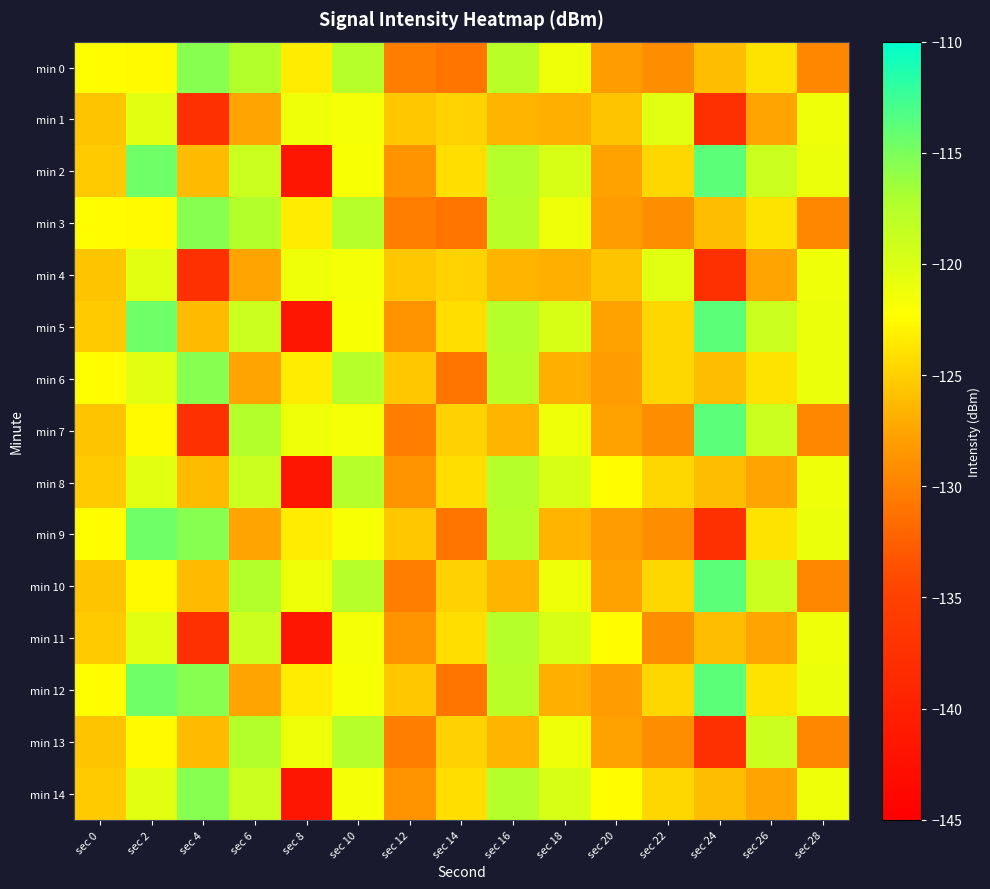

Reading left to right, list all the values displayed in this chart.

min 0: sec 0=-122.4	sec 2=-122.6	sec 4=-115.6	sec 6=-117.4	sec 8=-123.4	sec 10=-117.7	sec 12=-130.4	sec 14=-131.0	sec 16=-117.8	sec 18=-121.2	sec 20=-128.1	sec 22=-129.2	sec 24=-126.0	sec 26=-123.9	sec 28=-129.6
min 1: sec 0=-125.6	sec 2=-120.3	sec 4=-137.5	sec 6=-127.6	sec 8=-121.3	sec 10=-121.7	sec 12=-125.5	sec 14=-124.8	sec 16=-126.7	sec 18=-126.9	sec 20=-125.6	sec 22=-120.3	sec 24=-137.5	sec 26=-127.6	sec 28=-121.3
min 2: sec 0=-125.3	sec 2=-114.6	sec 4=-126.3	sec 6=-119.0	sec 8=-141.5	sec 10=-121.8	sec 12=-128.8	sec 14=-124.2	sec 16=-117.5	sec 18=-119.8	sec 20=-127.7	sec 22=-124.5	sec 24=-113.8	sec 26=-118.9	sec 28=-120.9
min 3: sec 0=-122.4	sec 2=-122.6	sec 4=-115.6	sec 6=-117.4	sec 8=-123.4	sec 10=-117.7	sec 12=-130.4	sec 14=-131.0	sec 16=-117.8	sec 18=-121.2	sec 20=-128.1	sec 22=-129.2	sec 24=-126.0	sec 26=-123.9	sec 28=-129.6
min 4: sec 0=-125.6	sec 2=-120.3	sec 4=-137.5	sec 6=-127.6	sec 8=-121.3	sec 10=-121.7	sec 12=-125.5	sec 14=-124.8	sec 16=-126.7	sec 18=-126.9	sec 20=-125.6	sec 22=-120.3	sec 24=-137.5	sec 26=-127.6	sec 28=-121.3
min 5: sec 0=-125.3	sec 2=-114.6	sec 4=-126.3	sec 6=-119.0	sec 8=-141.5	sec 10=-121.8	sec 12=-128.8	sec 14=-124.2	sec 16=-117.5	sec 18=-119.8	sec 20=-127.7	sec 22=-124.5	sec 24=-113.8	sec 26=-118.9	sec 28=-120.9
min 6: sec 0=-122.4	sec 2=-120.3	sec 4=-115.6	sec 6=-127.6	sec 8=-123.4	sec 10=-117.7	sec 12=-125.5	sec 14=-131.0	sec 16=-117.8	sec 18=-126.9	sec 20=-128.1	sec 22=-124.5	sec 24=-126.0	sec 26=-123.9	sec 28=-120.9
min 7: sec 0=-125.6	sec 2=-122.6	sec 4=-137.5	sec 6=-117.4	sec 8=-121.3	sec 10=-121.7	sec 12=-130.4	sec 14=-124.8	sec 16=-126.7	sec 18=-121.2	sec 20=-127.7	sec 22=-129.2	sec 24=-113.8	sec 26=-118.9	sec 28=-129.6
min 8: sec 0=-125.3	sec 2=-120.3	sec 4=-126.3	sec 6=-119.0	sec 8=-141.5	sec 10=-117.7	sec 12=-128.8	sec 14=-124.2	sec 16=-117.5	sec 18=-119.8	sec 20=-122.4	sec 22=-124.5	sec 24=-126.0	sec 26=-127.6	sec 28=-121.3
min 9: sec 0=-122.4	sec 2=-114.6	sec 4=-115.6	sec 6=-127.6	sec 8=-123.4	sec 10=-121.8	sec 12=-125.5	sec 14=-131.0	sec 16=-117.8	sec 18=-126.7	sec 20=-128.1	sec 22=-129.2	sec 24=-137.5	sec 26=-123.9	sec 28=-120.9
min 10: sec 0=-125.6	sec 2=-122.6	sec 4=-126.3	sec 6=-117.4	sec 8=-121.3	sec 10=-117.7	sec 12=-130.4	sec 14=-124.8	sec 16=-126.7	sec 18=-121.2	sec 20=-127.7	sec 22=-124.5	sec 24=-113.8	sec 26=-118.9	sec 28=-129.6
min 11: sec 0=-125.3	sec 2=-120.3	sec 4=-137.5	sec 6=-119.0	sec 8=-141.5	sec 10=-121.7	sec 12=-128.8	sec 14=-124.2	sec 16=-117.5	sec 18=-119.8	sec 20=-122.4	sec 22=-129.2	sec 24=-126.0	sec 26=-127.6	sec 28=-121.3
min 12: sec 0=-122.4	sec 2=-114.6	sec 4=-115.6	sec 6=-127.6	sec 8=-123.4	sec 10=-121.8	sec 12=-125.5	sec 14=-131.0	sec 16=-117.8	sec 18=-126.9	sec 20=-128.1	sec 22=-124.5	sec 24=-113.8	sec 26=-123.9	sec 28=-120.9
min 13: sec 0=-125.6	sec 2=-122.6	sec 4=-126.3	sec 6=-117.4	sec 8=-121.3	sec 10=-117.7	sec 12=-130.4	sec 14=-124.8	sec 16=-126.7	sec 18=-121.2	sec 20=-127.7	sec 22=-129.2	sec 24=-137.5	sec 26=-118.9	sec 28=-129.6
min 14: sec 0=-125.3	sec 2=-120.3	sec 4=-115.6	sec 6=-119.0	sec 8=-141.5	sec 10=-121.7	sec 12=-128.8	sec 14=-124.2	sec 16=-117.5	sec 18=-119.8	sec 20=-122.4	sec 22=-124.5	sec 24=-126.0	sec 26=-127.6	sec 28=-121.3